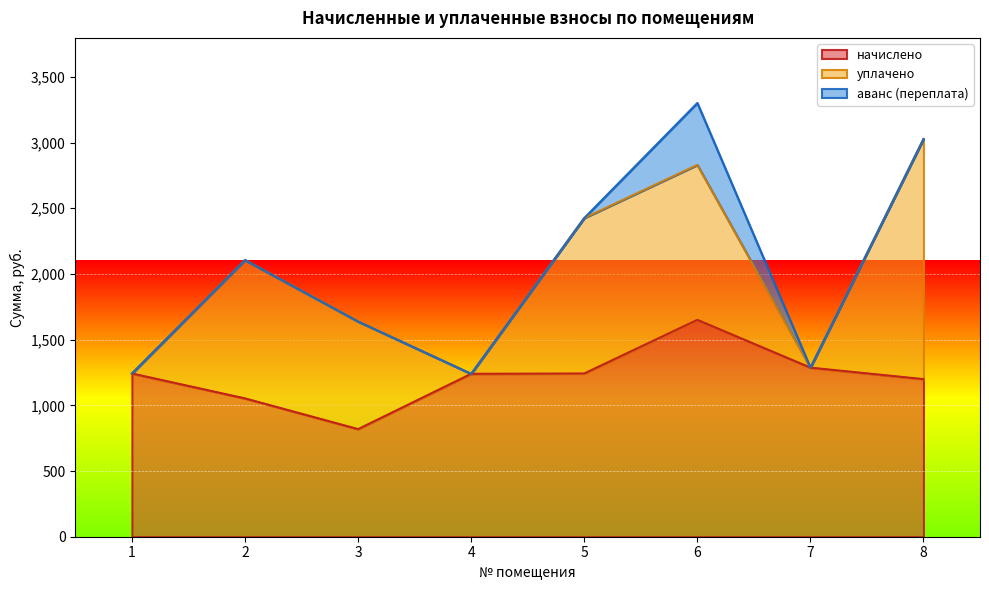

Reading left to right, what are all the values shown in this chart?

начислено: 1242.6	1052.9	819.2	1240.0	1242.6	1650.7	1287.1	1199.7
уплачено: 0.0	1052.9	819.2	0.0	1183.2	1179.3	0.0	1827.5
аванс (переплата): 0.0	0.0	0.0	0.0	0.0	471.4	0.0	0.0